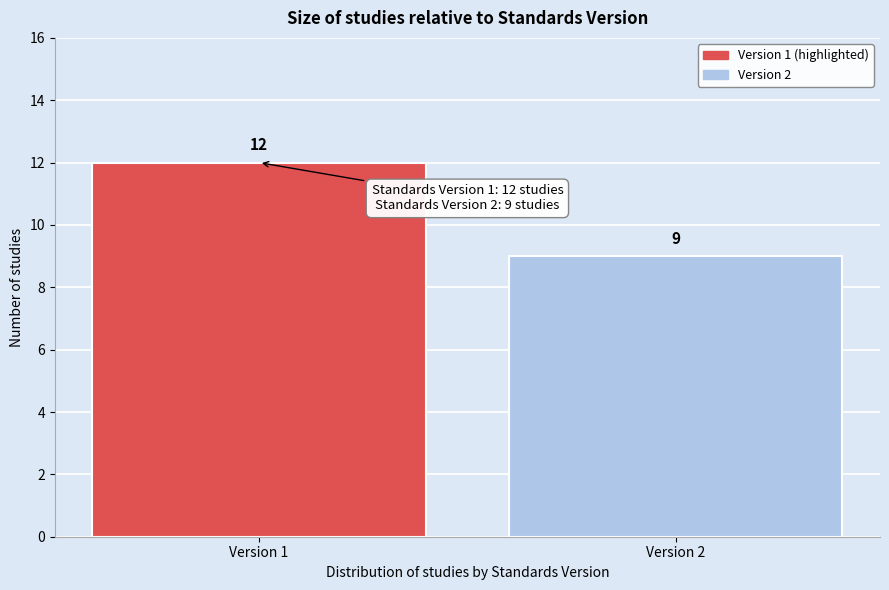

Reading left to right, transcribe all the data shown in this chart.

Version 1=12	Version 2=9